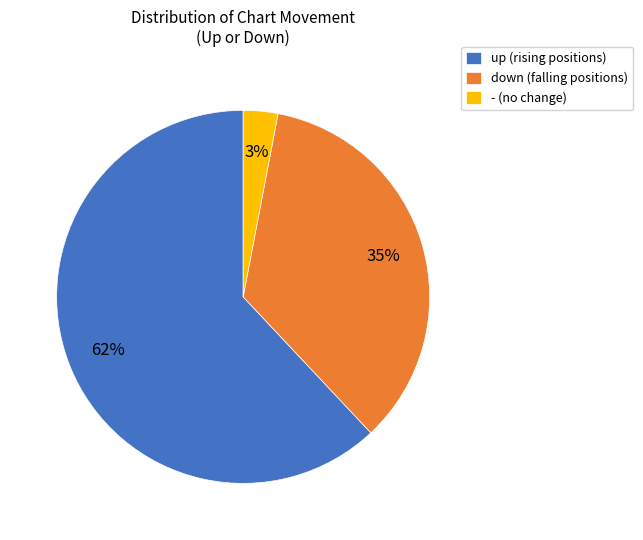

Which category has the smallest portion of the pie?

-